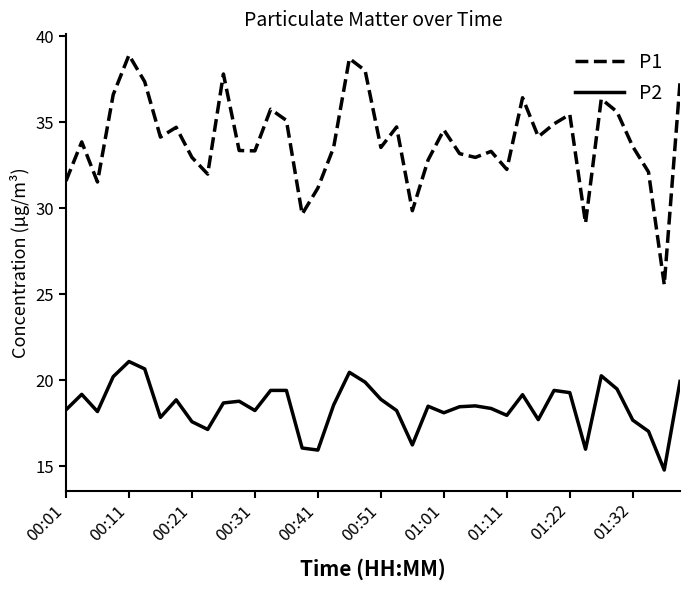

What is the minimum value for P2?

14.8